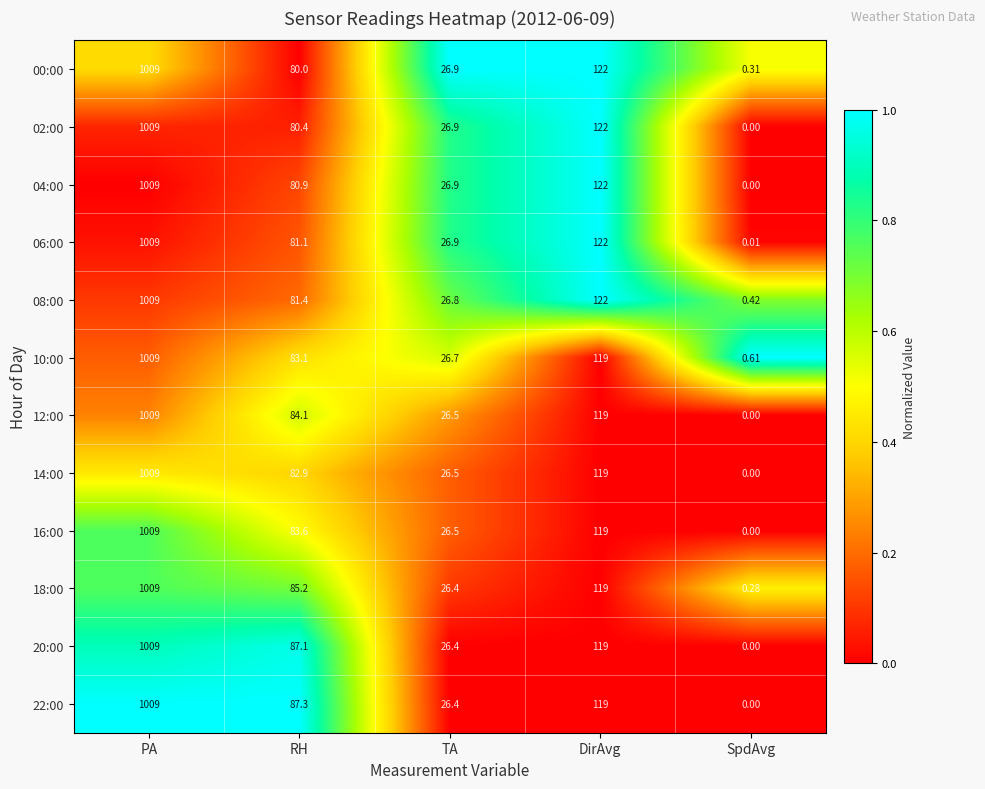

At which category is the sum across all series the highest?

PA